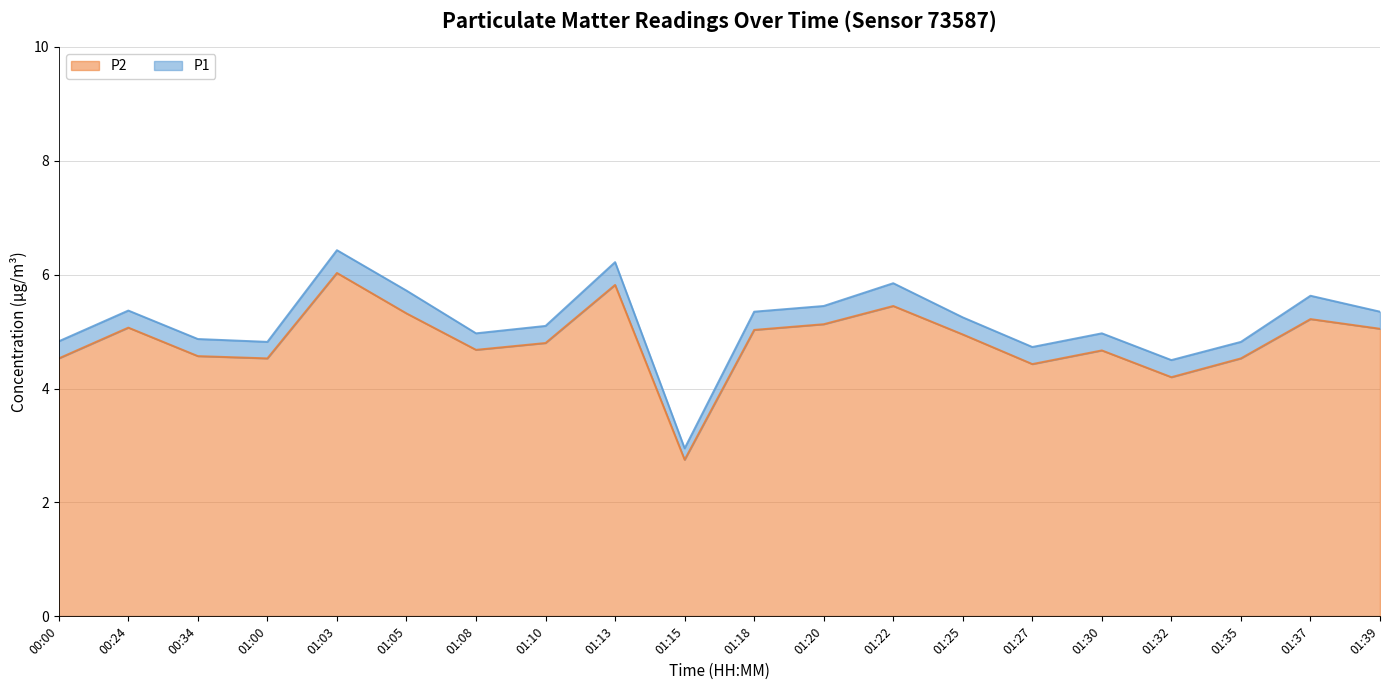

List the series in order of their overall mean, lowest first.

P2, P1